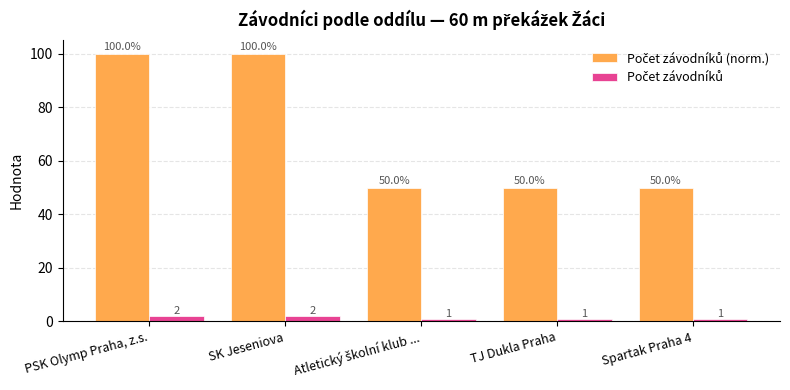

At how many categories does at least one series exceed 55?

2